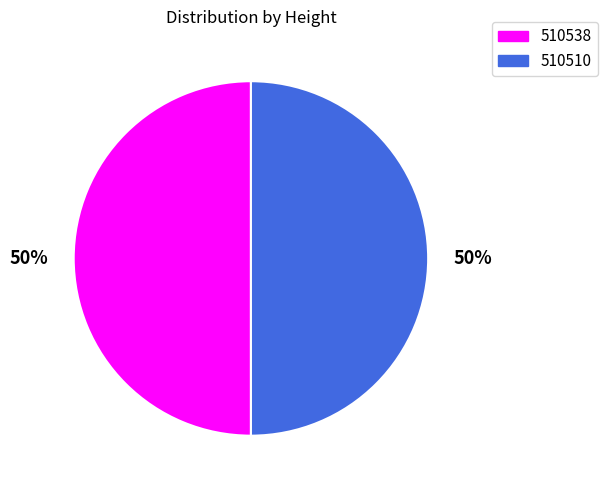

To the nearest percent, what is the combined percentage of 510510 and 510538?

100%